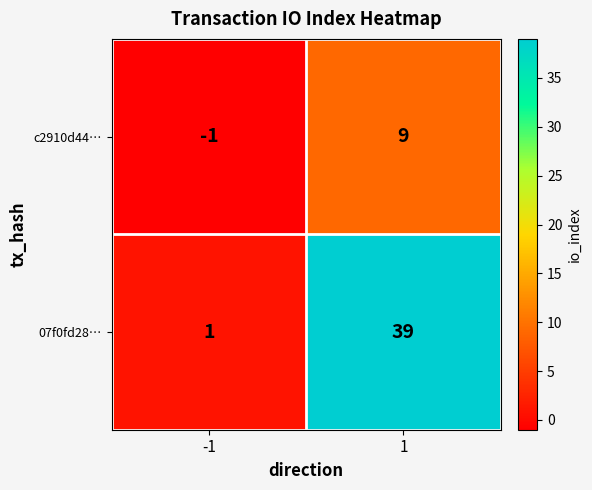

Which series has the widest spread of values?

07f0fd28…